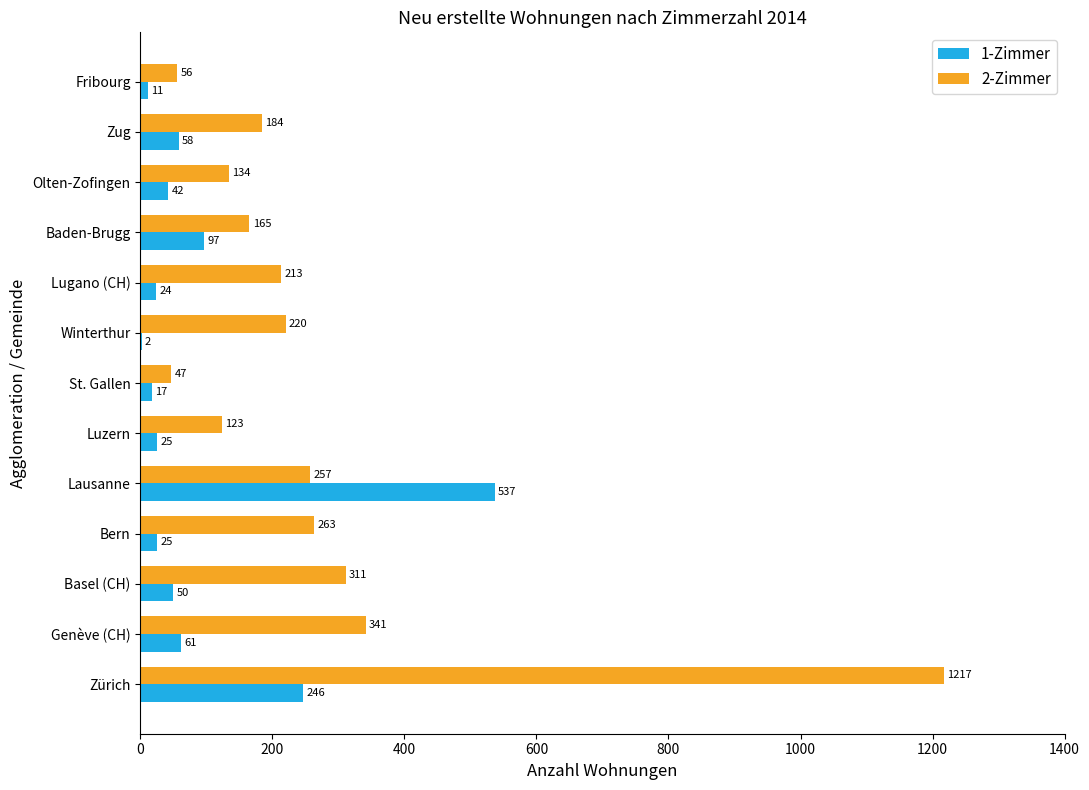

True or false: 1-Zimmer has a value of 97 at Baden-Brugg.

True